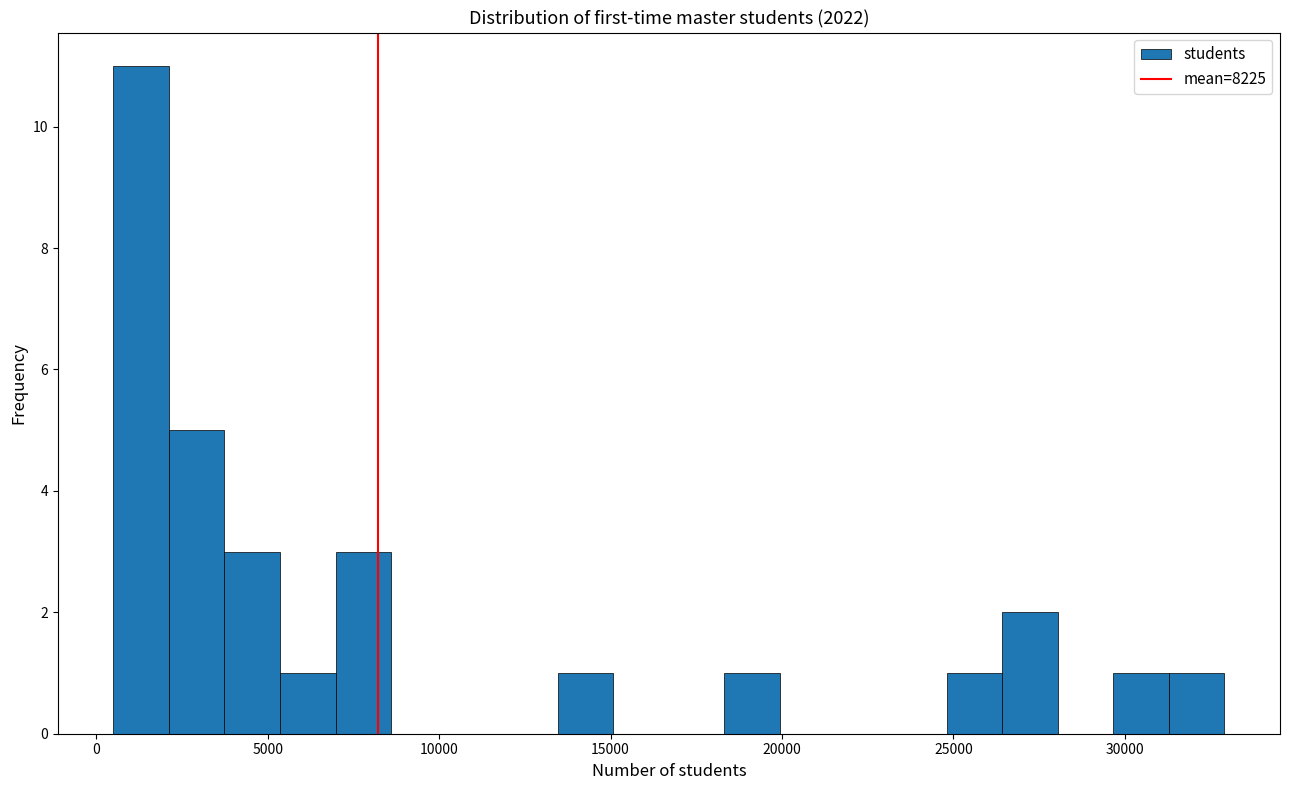

Read against the x-axis, roughly where is the centre of the tallest bar?

1500